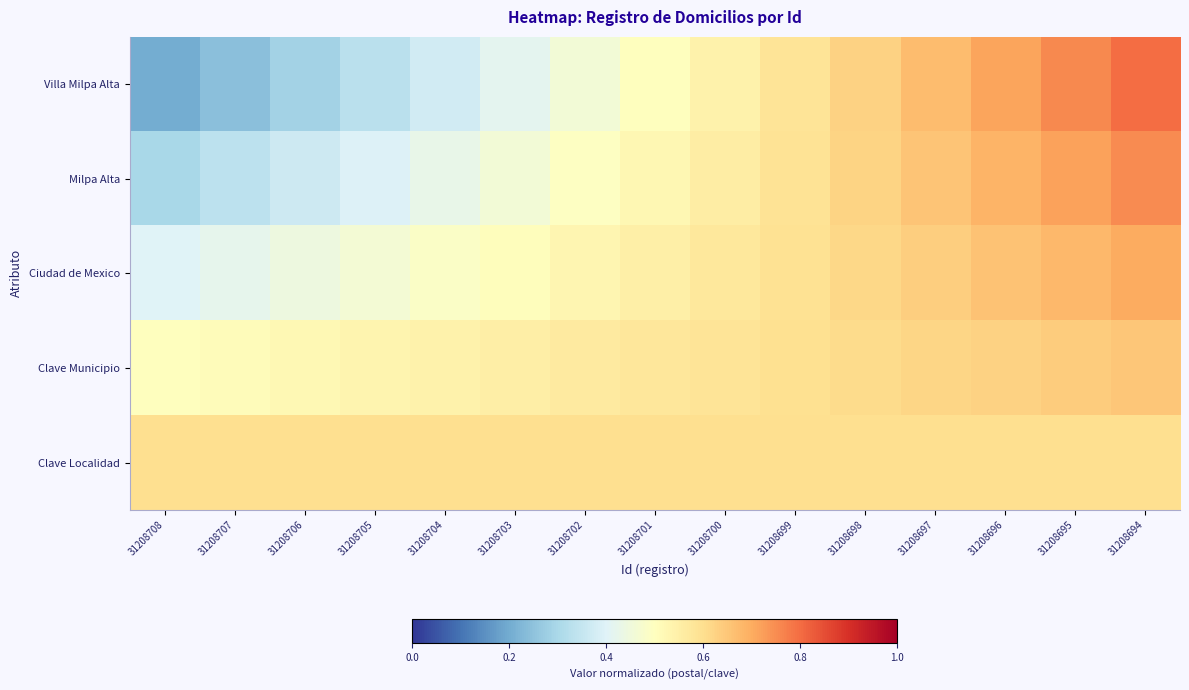

How many distinct data groups are displayed?

5